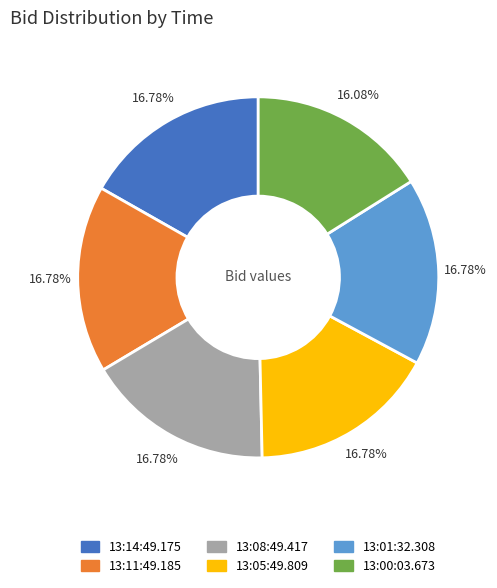

What percentage is the 13:01:32.308 slice, to the nearest percent?

17%